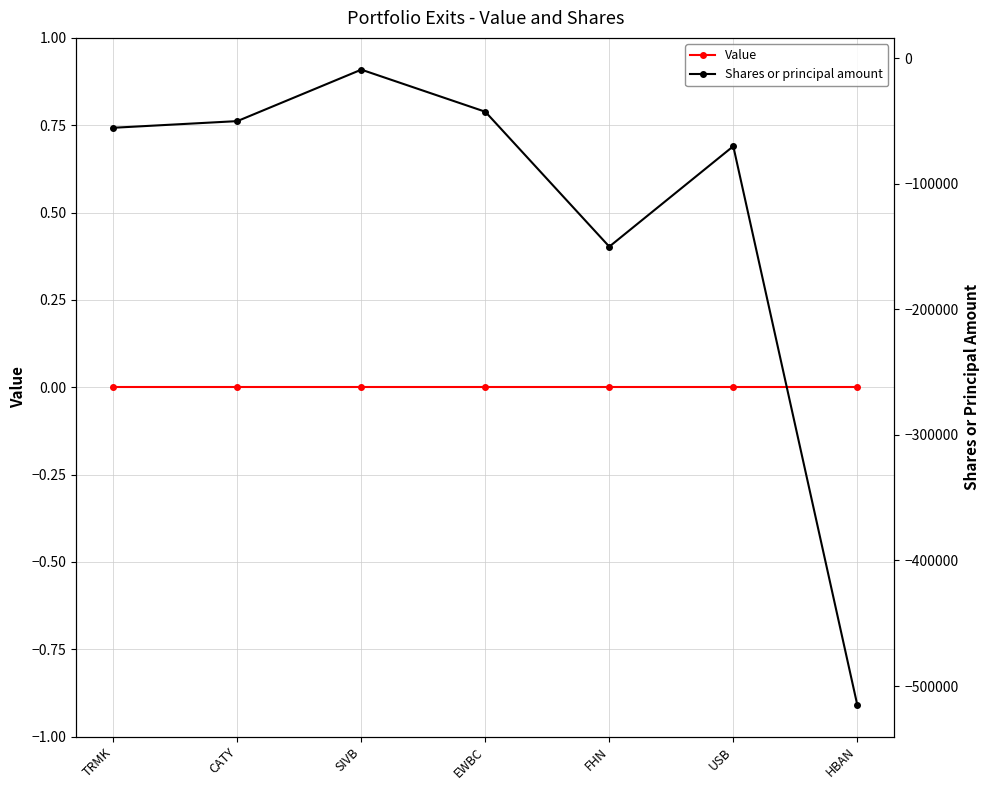

What is the difference between the second highest and second lowest values in the Shares or principal amount series?

107464